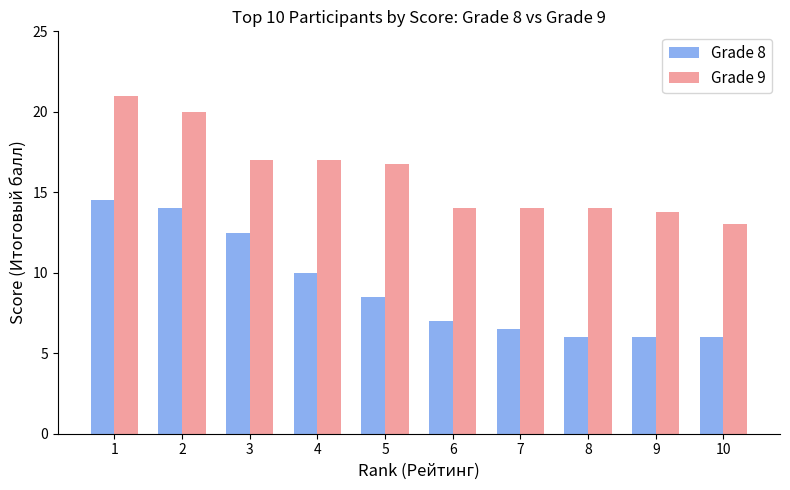

What is the minimum value for Grade 8?

6.0